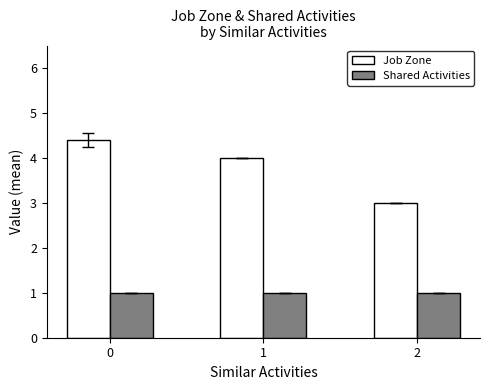

Does the chart contain any negative values?

No